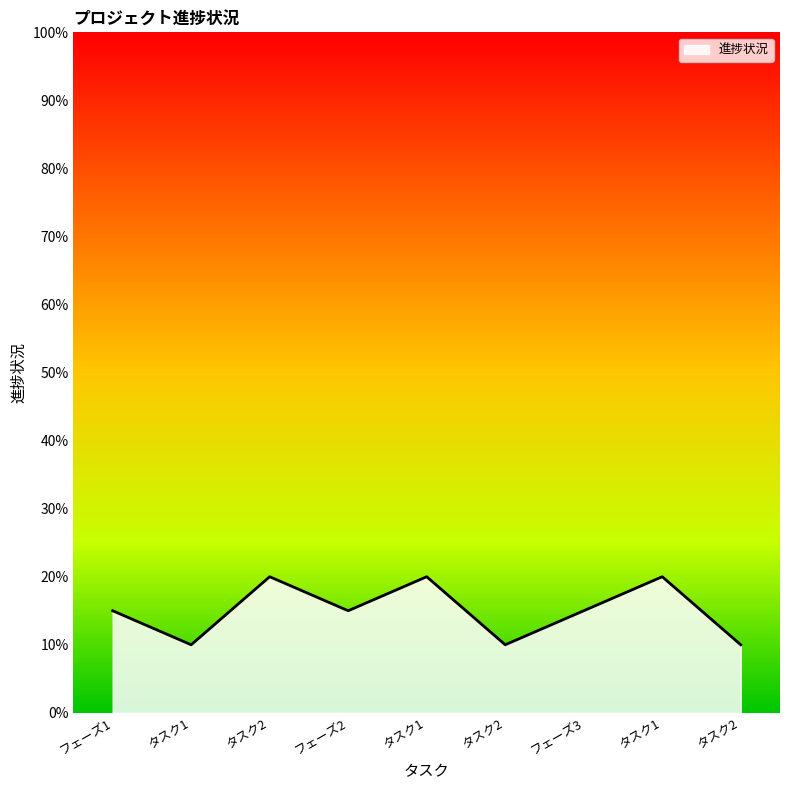

What is the label of the 2nd point from the right?

タスク1